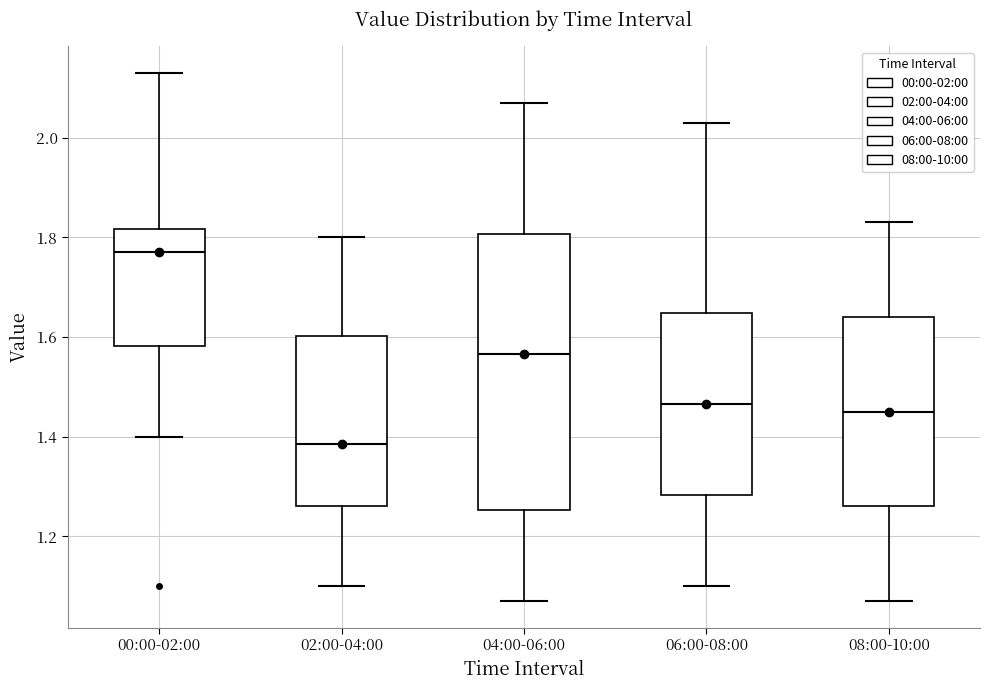

Reading left to right, transcribe this box plot: for each box, give where its median line is, the range the box spans, and where its two whiskers end, as read against the y-axis. The values are not printed on the chart, so give them approximately, as read against the axis.

00:00-02:00: median 1.78, box 1.58 to 1.82, whiskers 1.40 to 2.14
02:00-04:00: median 1.38, box 1.26 to 1.60, whiskers 1.10 to 1.80
04:00-06:00: median 1.56, box 1.26 to 1.80, whiskers 1.08 to 2.08
06:00-08:00: median 1.46, box 1.28 to 1.64, whiskers 1.10 to 2.04
08:00-10:00: median 1.46, box 1.26 to 1.64, whiskers 1.08 to 1.84